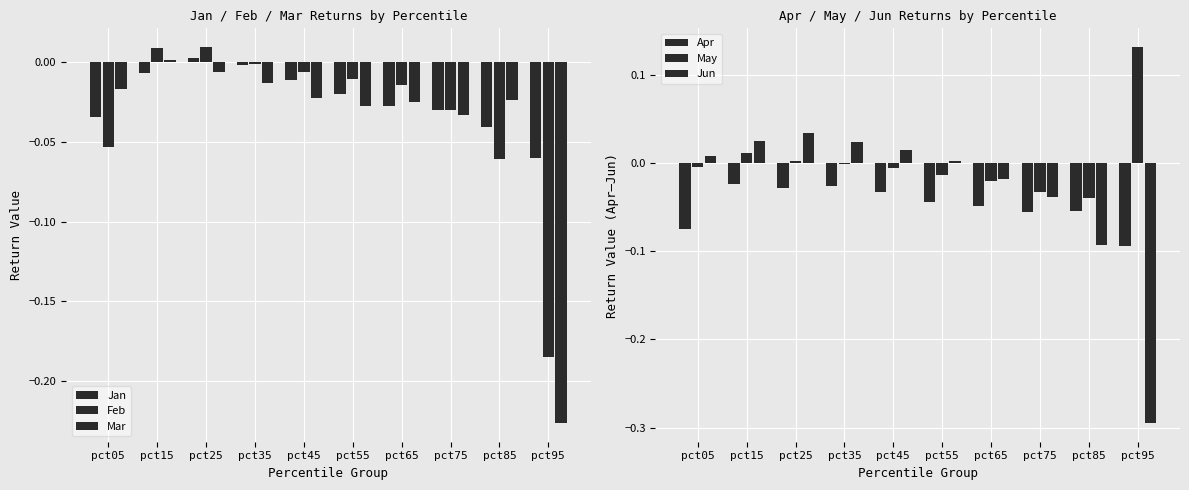

Is it true that Mar equals -0.0 at pct25?

True